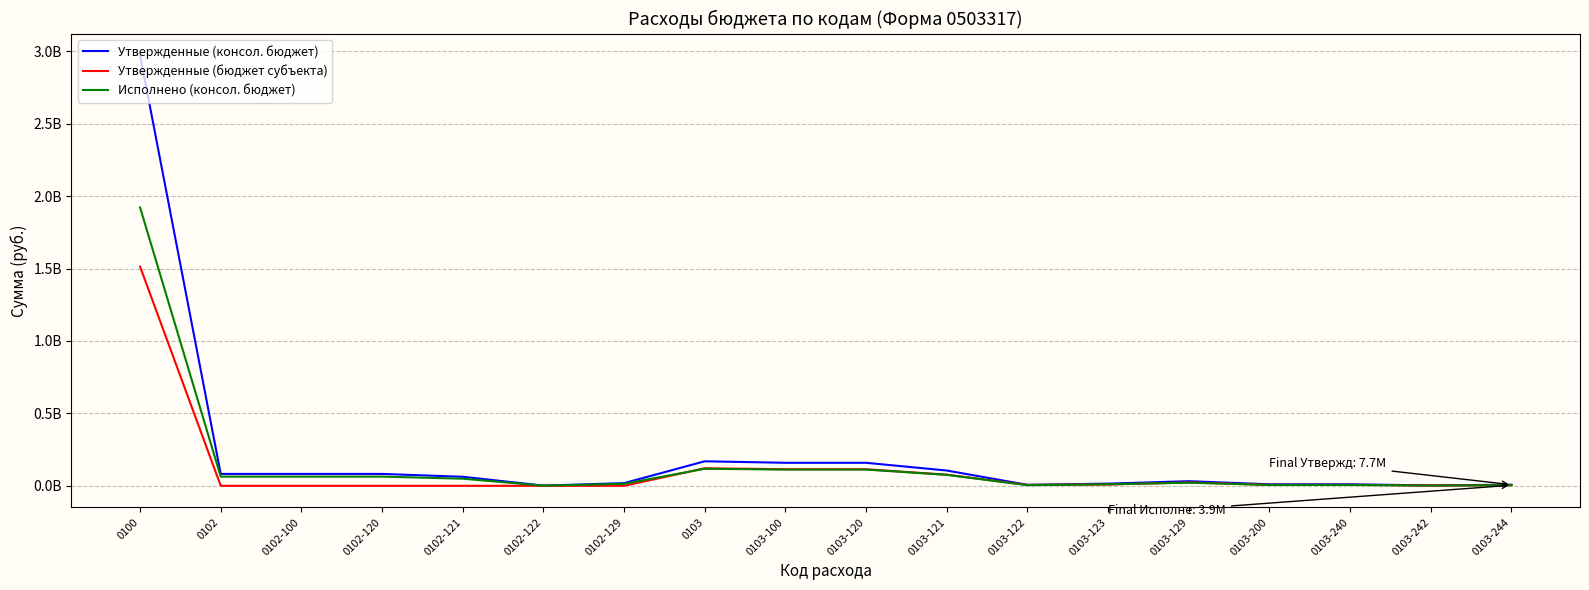

Which series has the largest range (max minus min)?

Утвержденные (консол. бюджет)